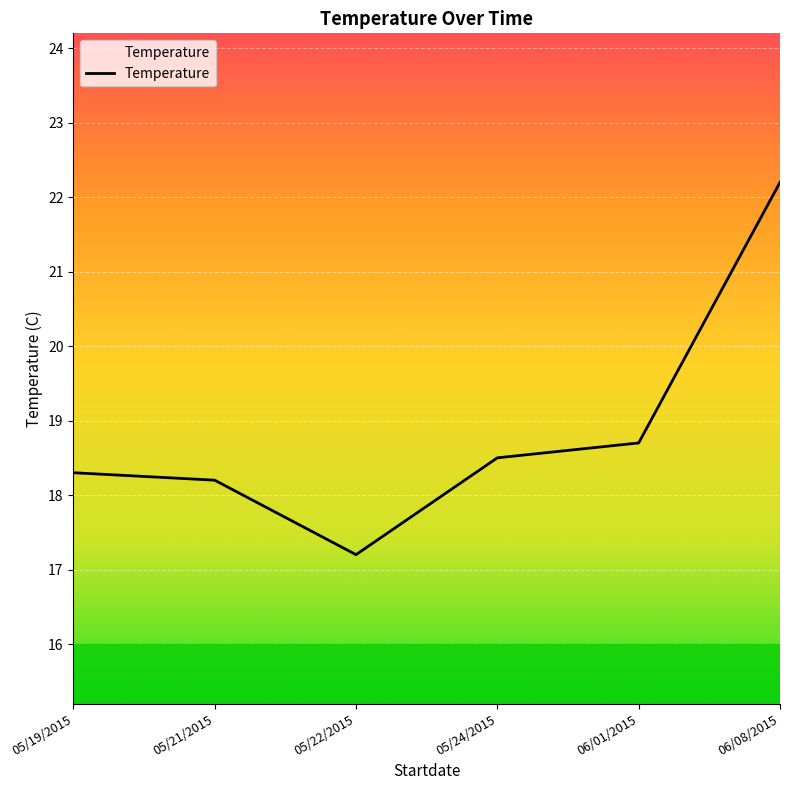

What is the change in value from 06/01/2015 to 06/08/2015?

+3.5